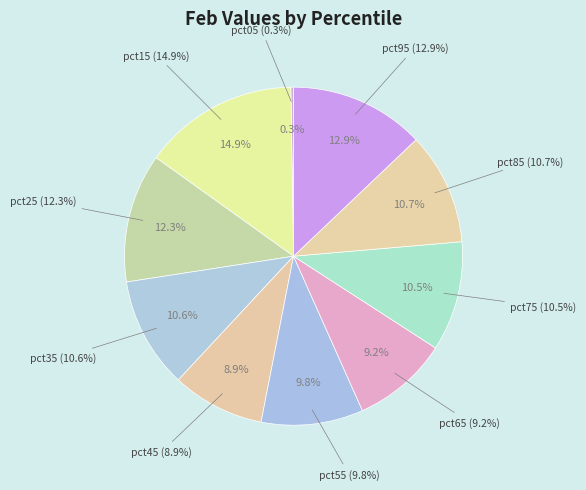

Is pct75 the majority of the pie?

No